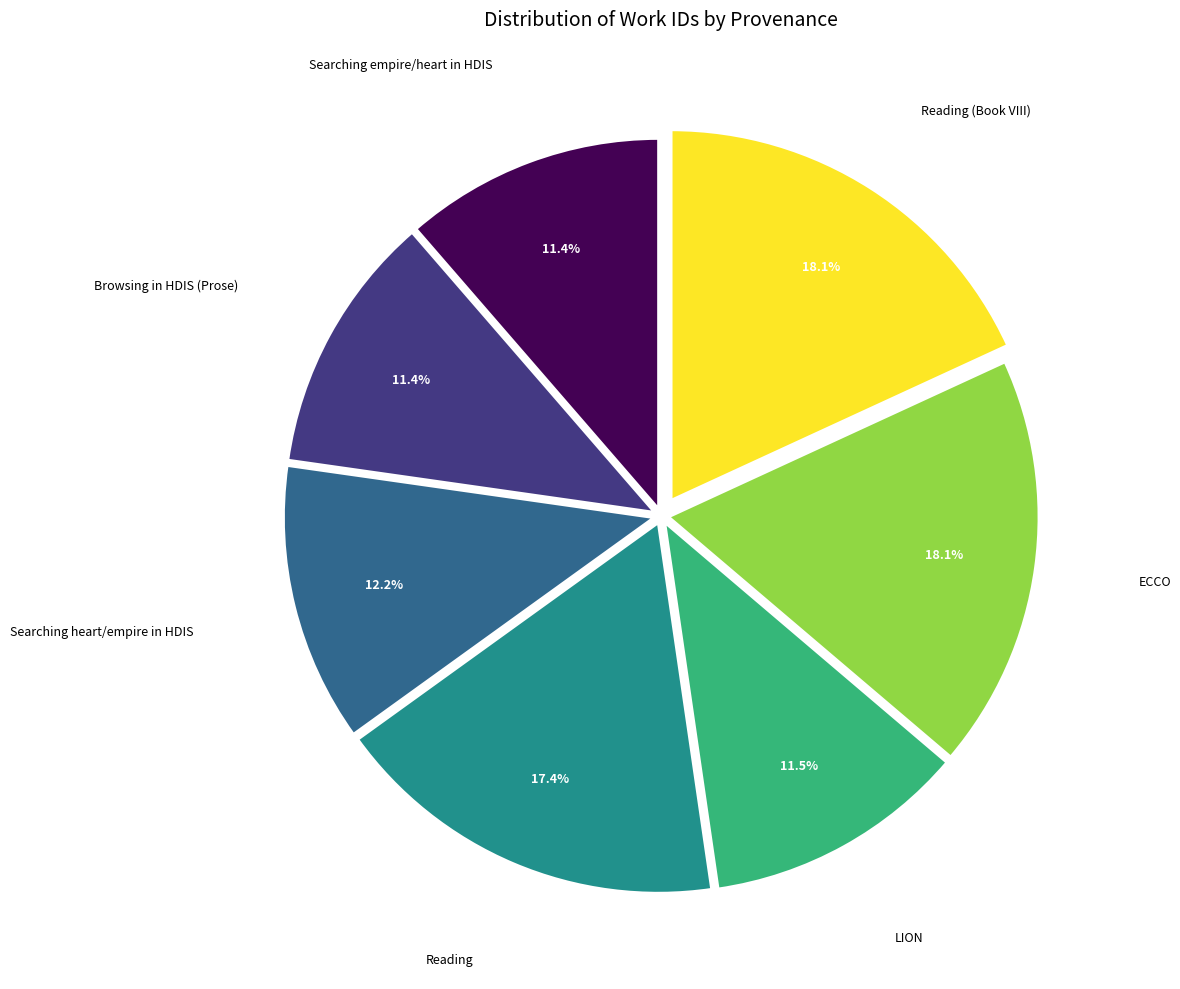

How many slices are in this pie chart?

7